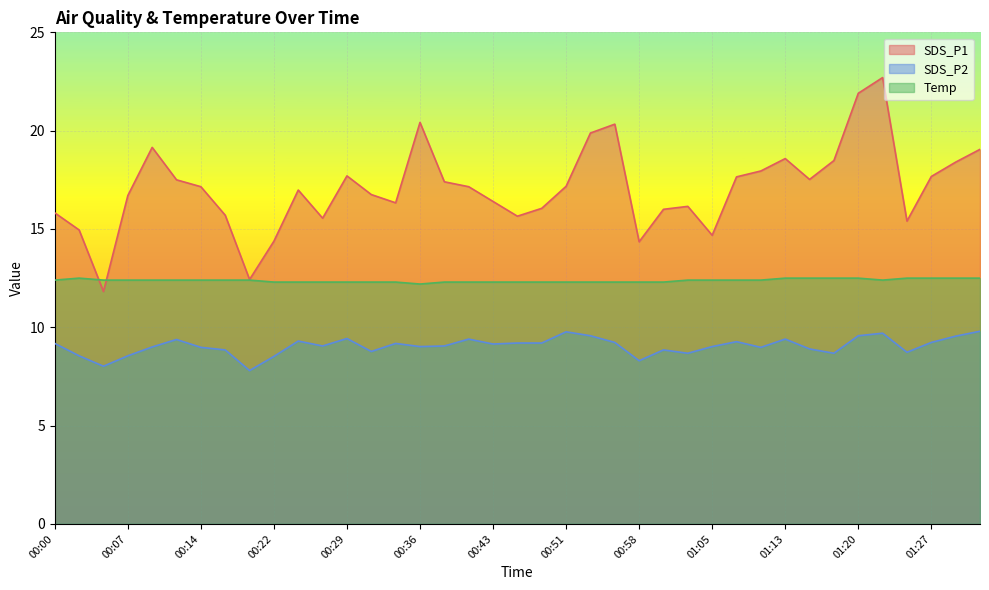

True or false: SDS_P2 has a value of 3.7 at 00:22.

False